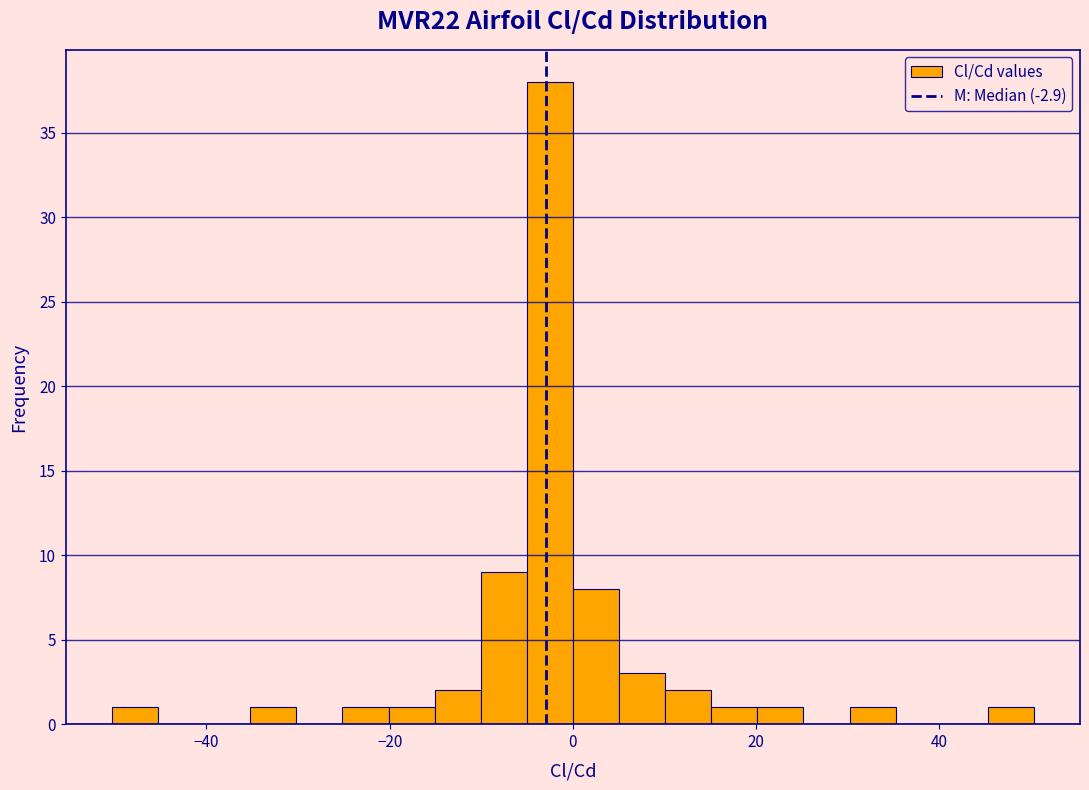

Read against the x-axis, roughly where is the centre of the tallest bar?

-2